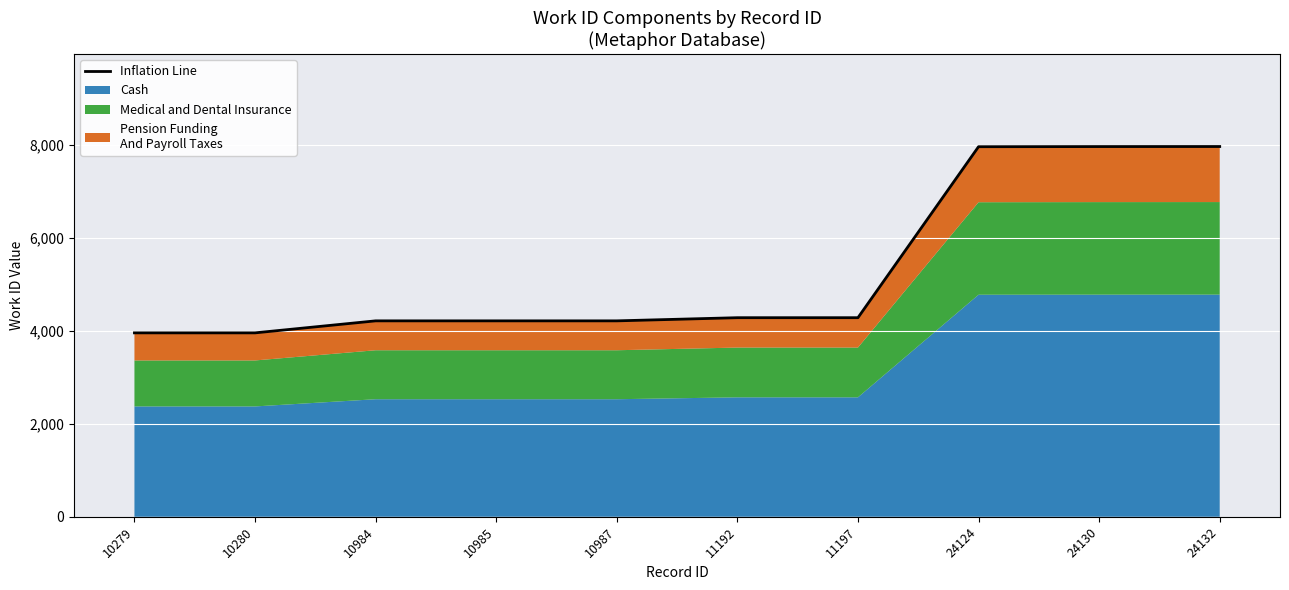

True or false: the data has more than 2 interior local peaks.

False